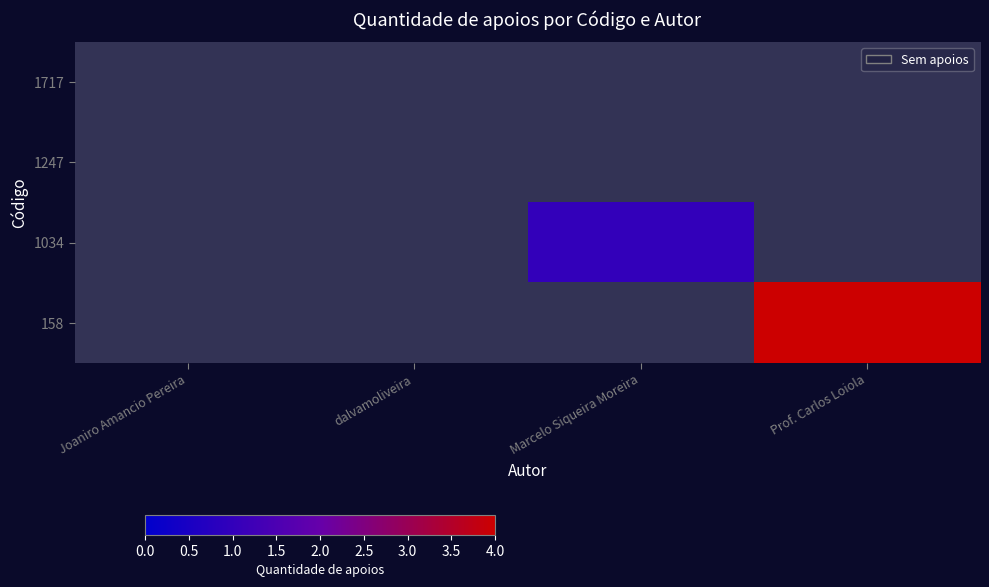

Which category has the lowest value across all series?

Joaniro Amancio Pereira